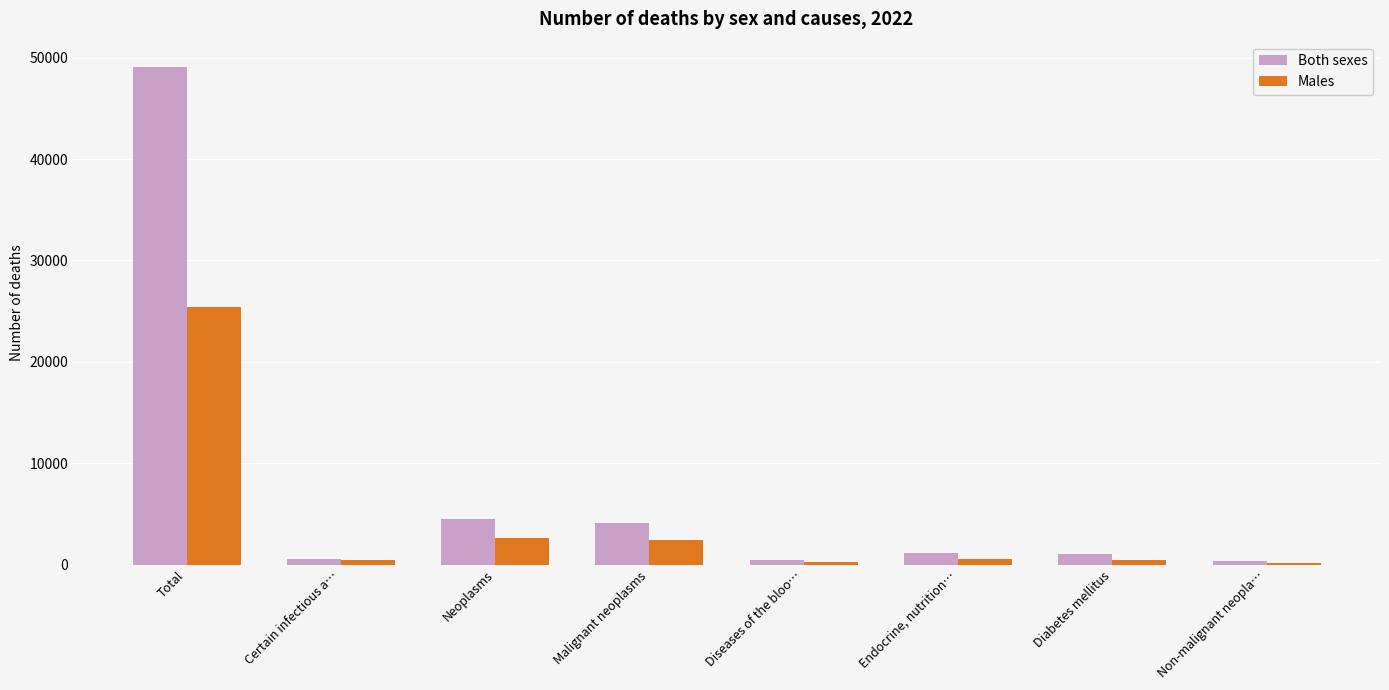

What is the difference between the highest and lowest values at Total?

23752